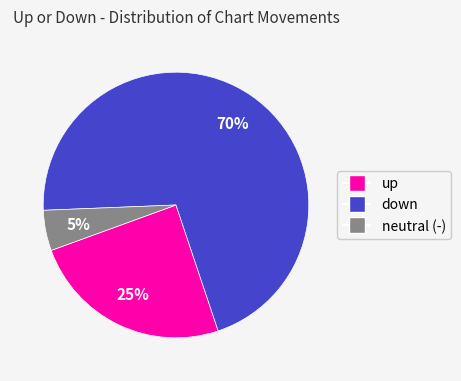

To the nearest percent, what is the average slice percentage?

33%